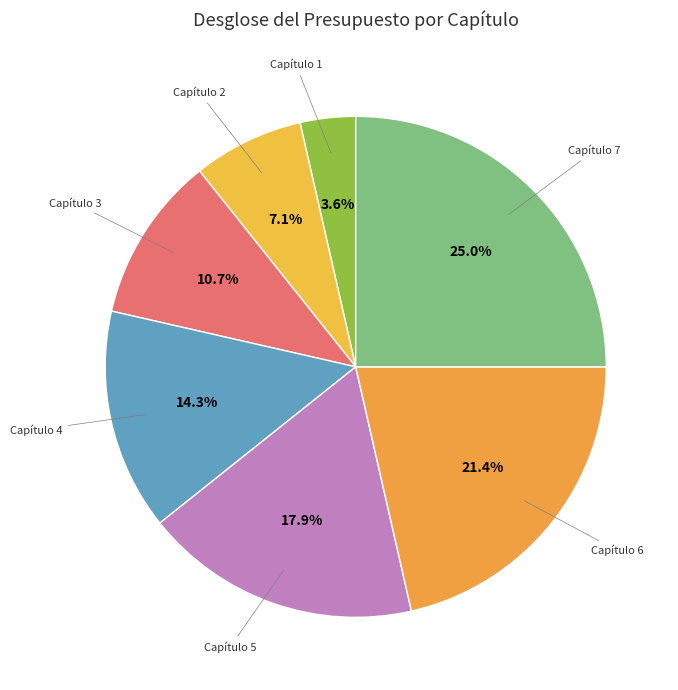

How many segments does this pie chart have?

7